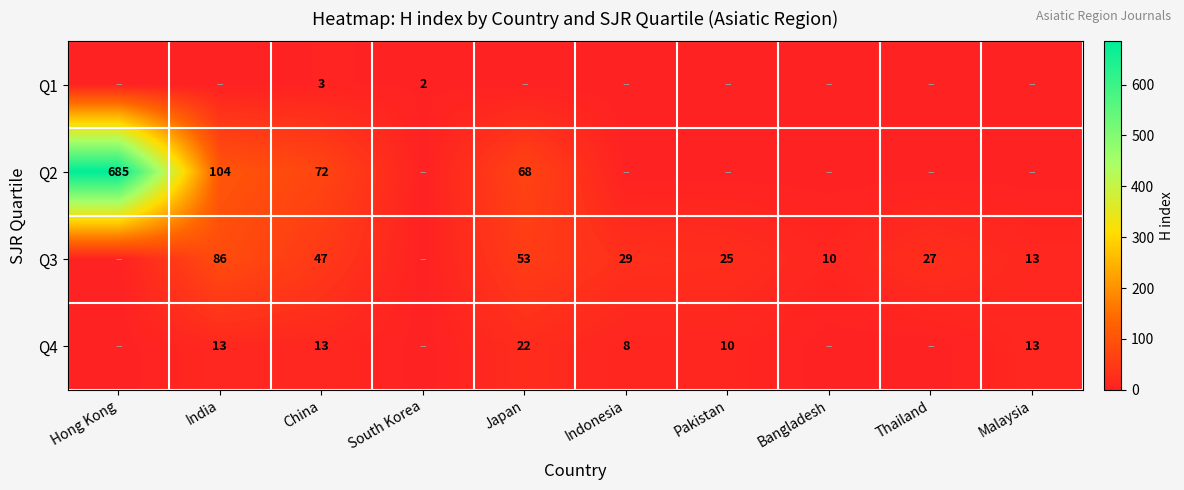

The value of Q3 at Bangladesh is 4. True or false?

False